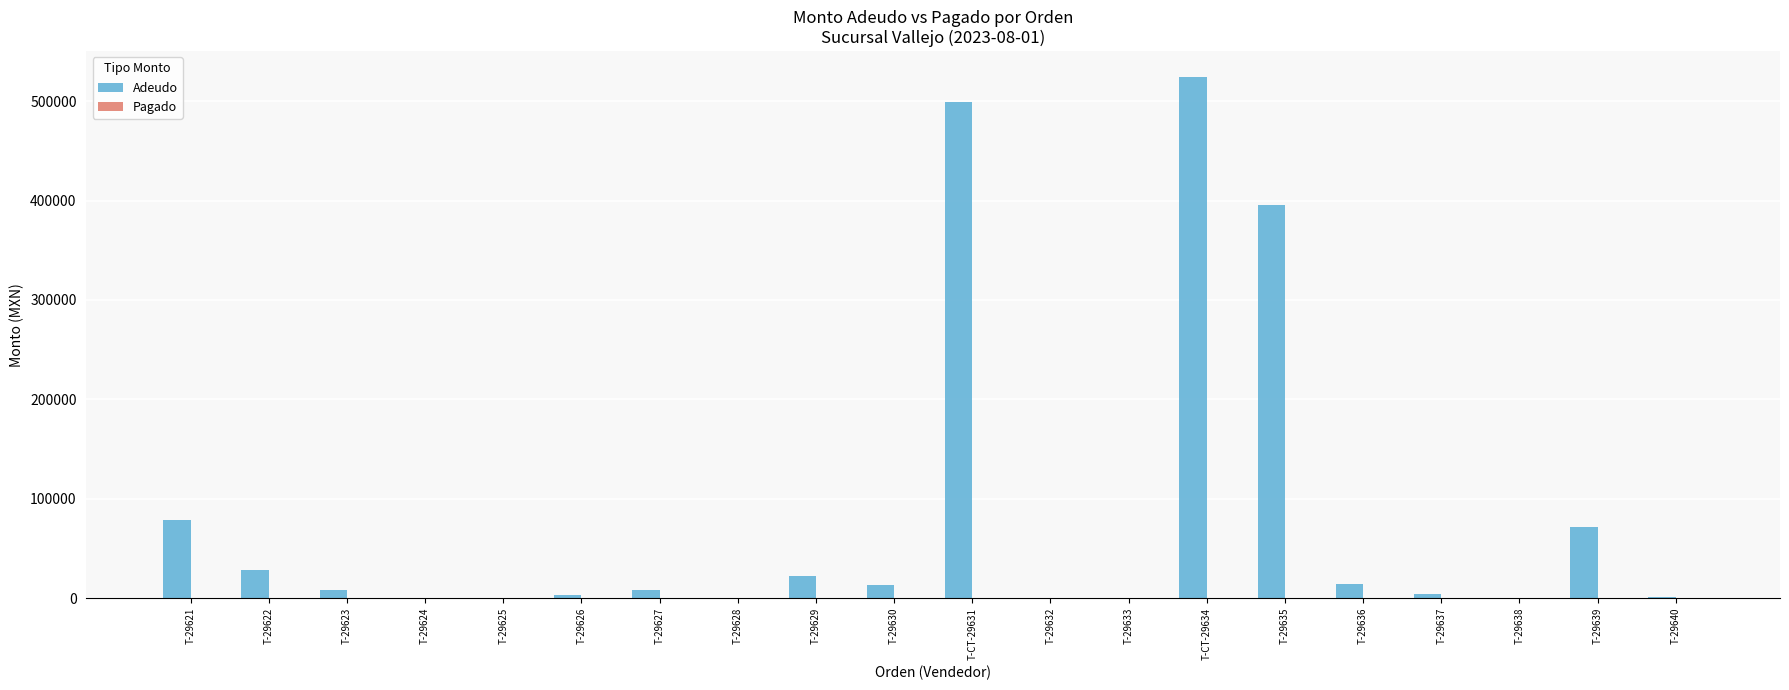

What is the maximum value shown in the chart?

524000.0